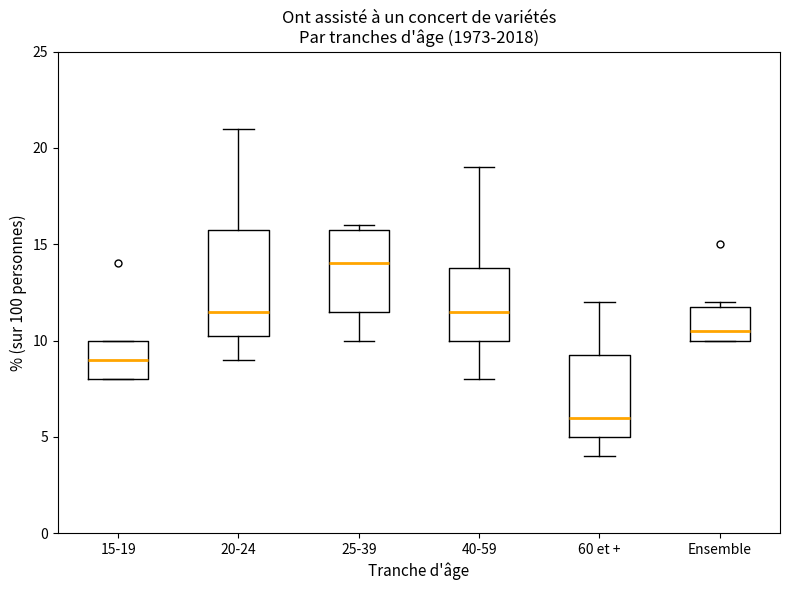

Which box has the lowest median line?

60 et +